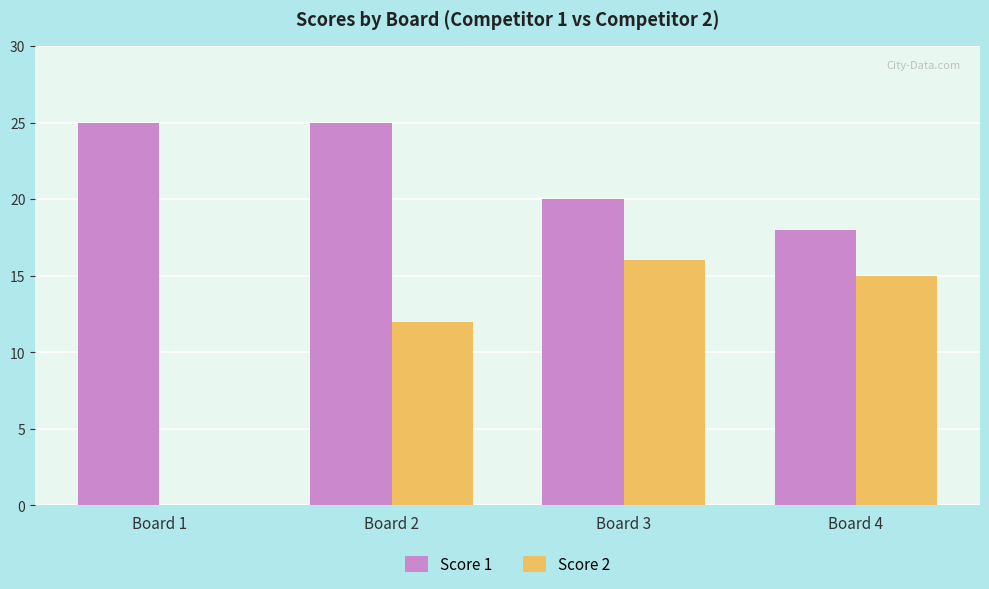

Are the bars horizontal?

No